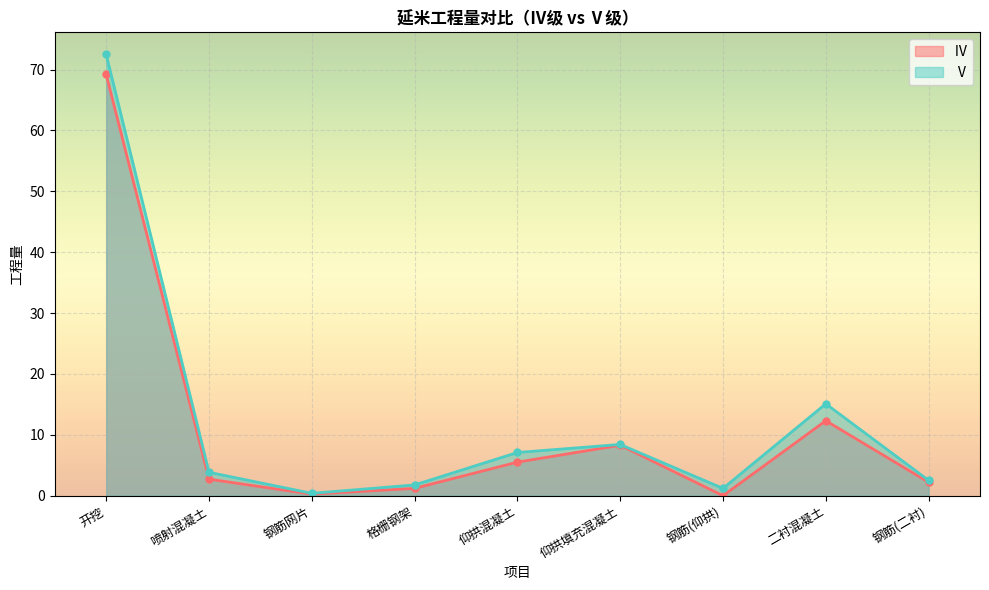

At which label does Ⅳ first exceed 2?

开挖